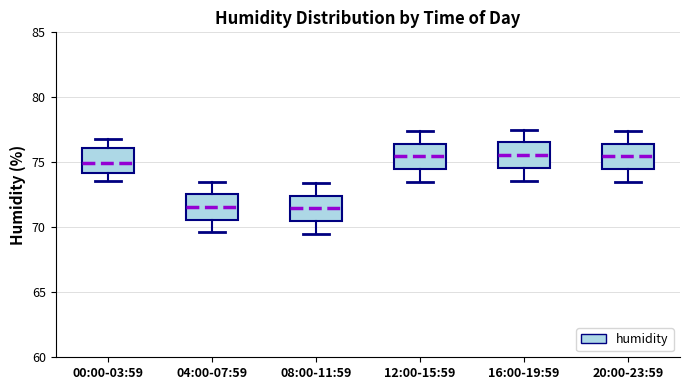

Reading left to right, read every box against the y-axis: the position of its median line, the range the box covers, and the ends of its whiskers. The values are not printed on the chart, so give them approximately, as read against the axis.

00:00-03:59: median 75.0, box 74.0 to 76.0, whiskers 73.5 to 77.0
04:00-07:59: median 71.5, box 70.5 to 72.5, whiskers 69.5 to 73.5
08:00-11:59: median 71.5, box 70.5 to 72.5, whiskers 69.5 to 73.5
12:00-15:59: median 75.5, box 74.5 to 76.5, whiskers 73.5 to 77.5
16:00-19:59: median 75.5, box 74.5 to 76.5, whiskers 73.5 to 77.5
20:00-23:59: median 75.5, box 74.5 to 76.5, whiskers 73.5 to 77.5